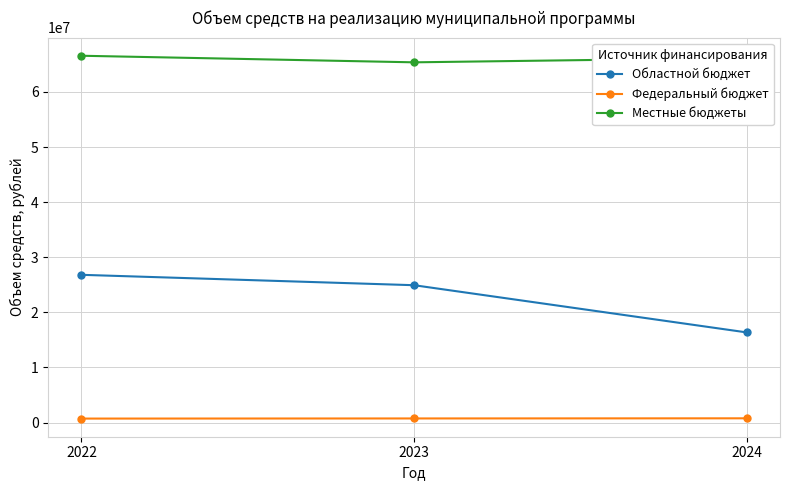

Does the chart display data point markers on the line(s)?

Yes